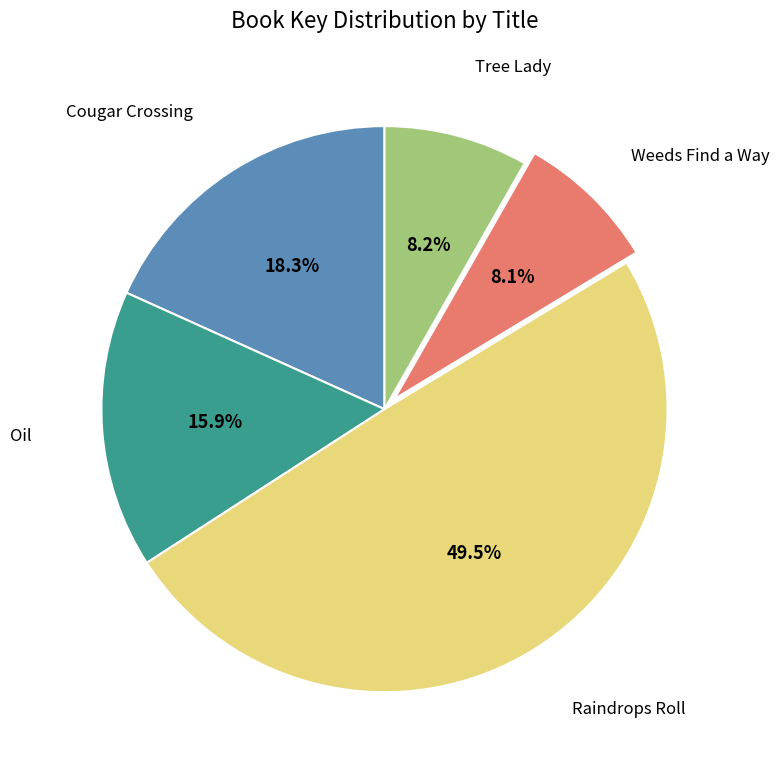

Is there a majority slice in this chart?

No